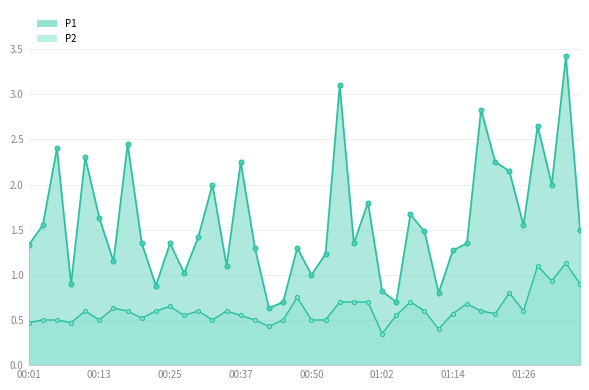

List the series in order of their overall mean, lowest first.

P2, P1